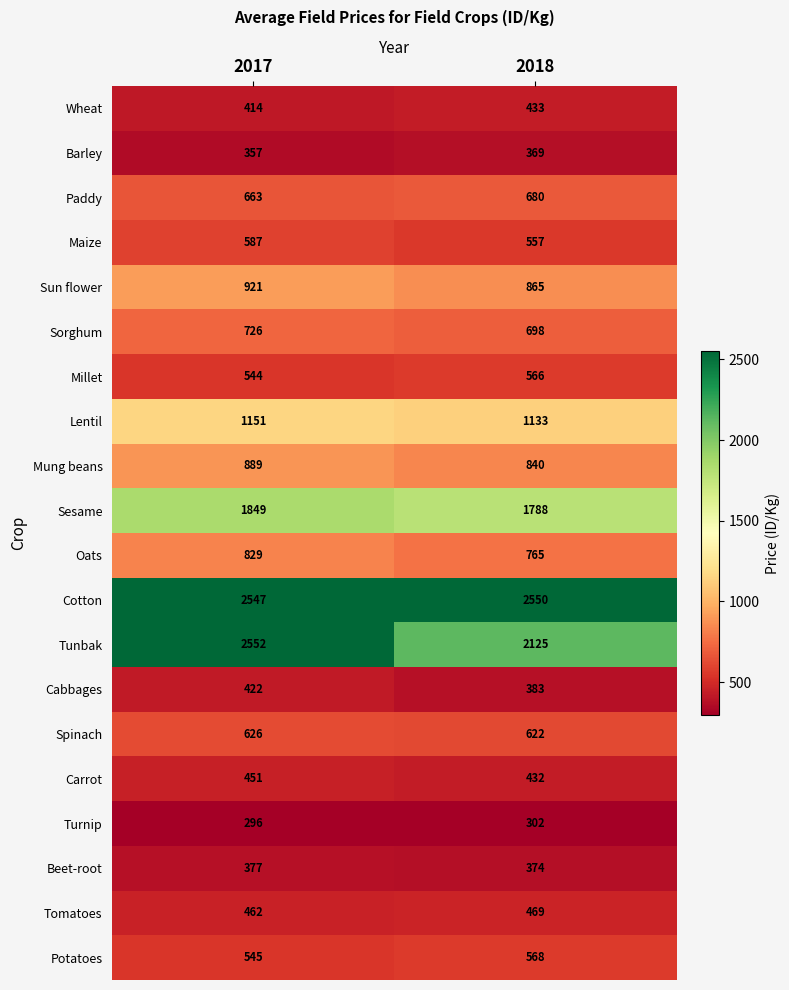

Count the number of data series in this chart.

20